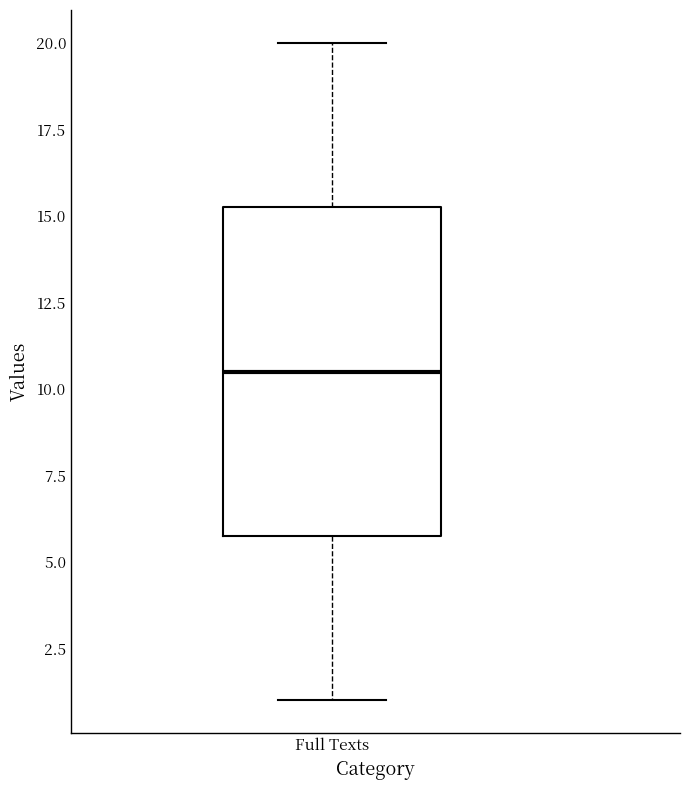

Read this box plot against the y-axis: the position of the median line, the range covered by the box, and the ends of both whiskers. The values are not printed on the chart, so give them approximately, as read against the axis.

median 10.5, box 6.0 to 15.5, whiskers 1.0 to 20.0